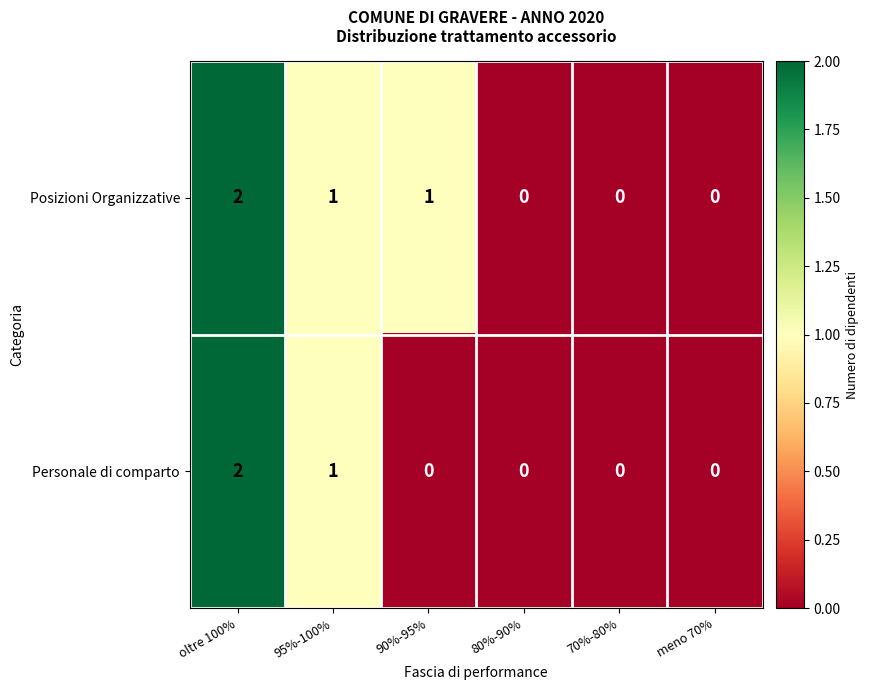

True or false: Personale di comparto has a value of 0 at meno 70%.

True